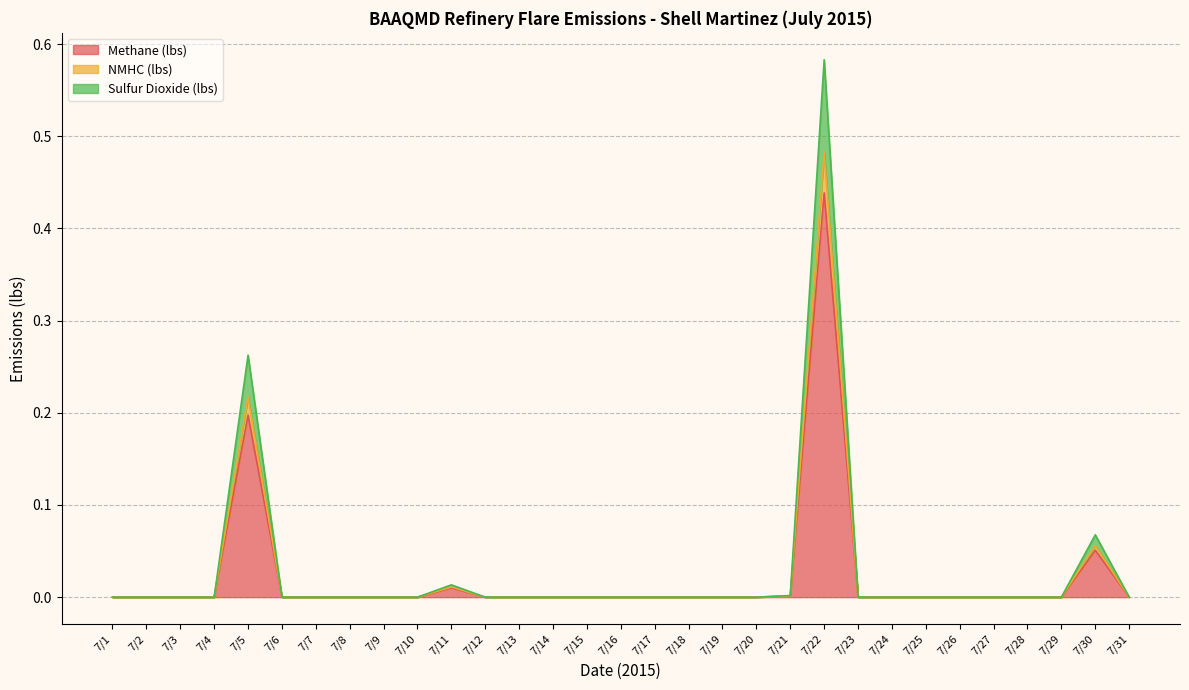

What are all the series names shown in the legend?

Methane (lbs), NMHC (lbs), Sulfur Dioxide (lbs)